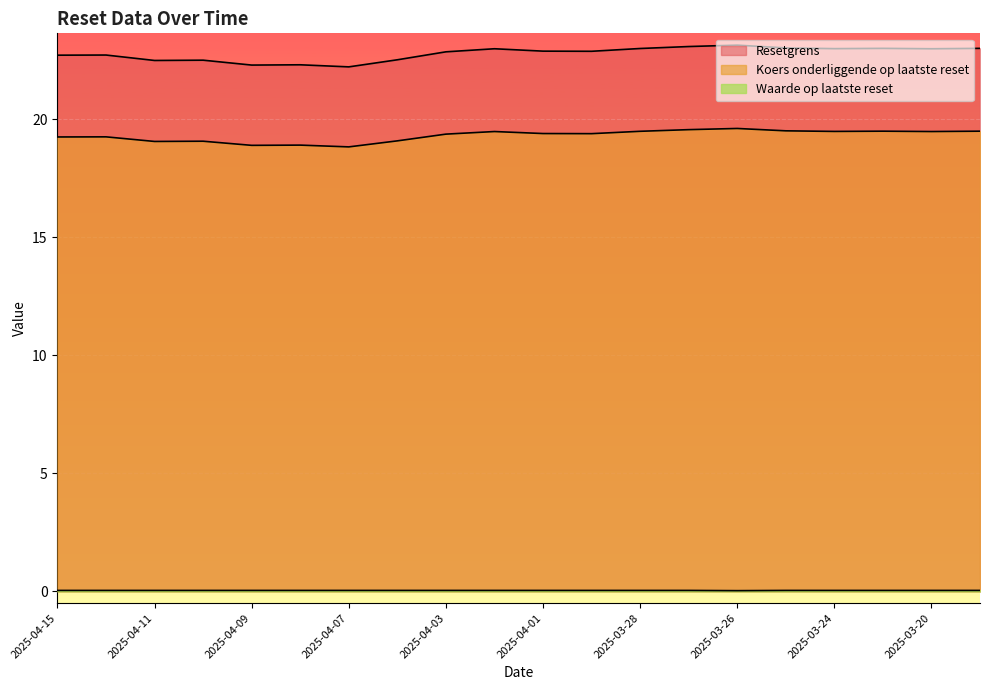

List the labels in order of Koers onderliggende op laatste reset value, largest first.

2025-03-26, 2025-03-27, 2025-03-25, 2025-03-21, 2025-03-19, 2025-03-28, 2025-03-24, 2025-04-02, 2025-03-20, 2025-04-01, 2025-03-31, 2025-04-03, 2025-04-14, 2025-04-15, 2025-04-04, 2025-04-10, 2025-04-11, 2025-04-08, 2025-04-09, 2025-04-07